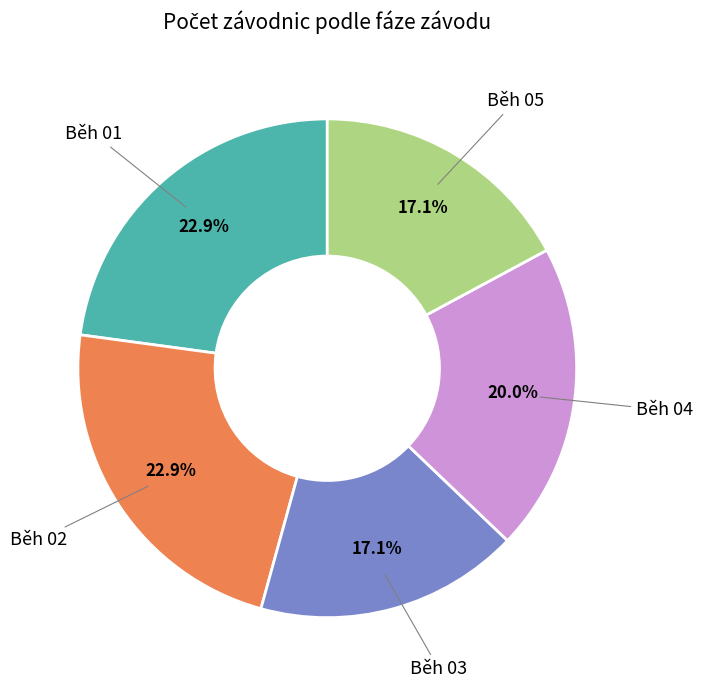

Rank the categories by value from lowest to highest.

Běh 03, Běh 05, Běh 04, Běh 01, Běh 02